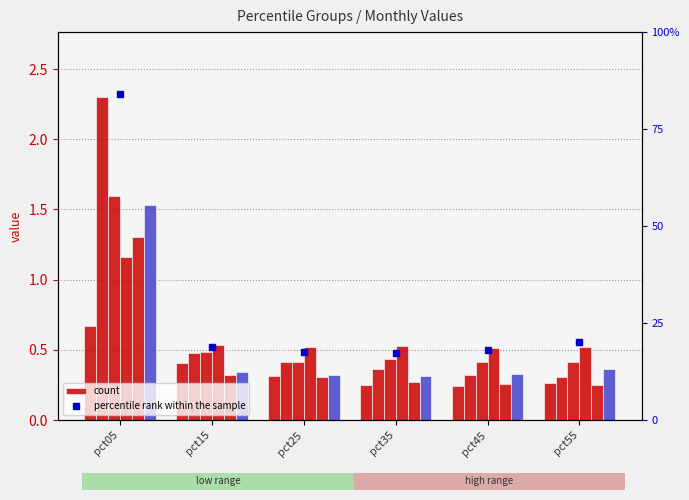

What is the difference between the highest and lowest values at pct05?

1.6